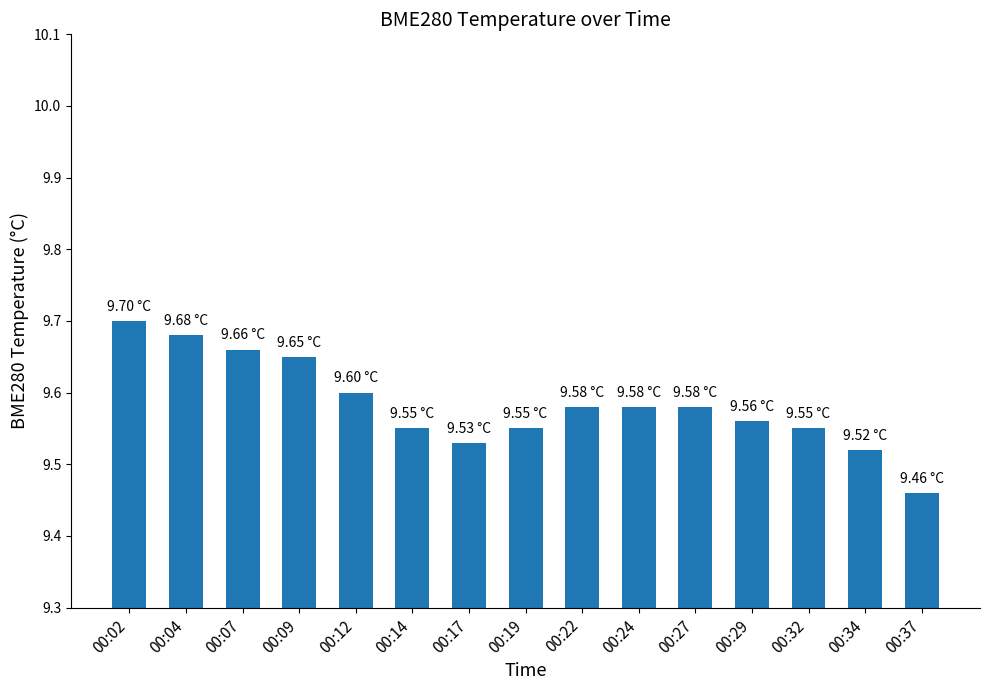

Are the bars grouped side by side (vs. stacked)?

No